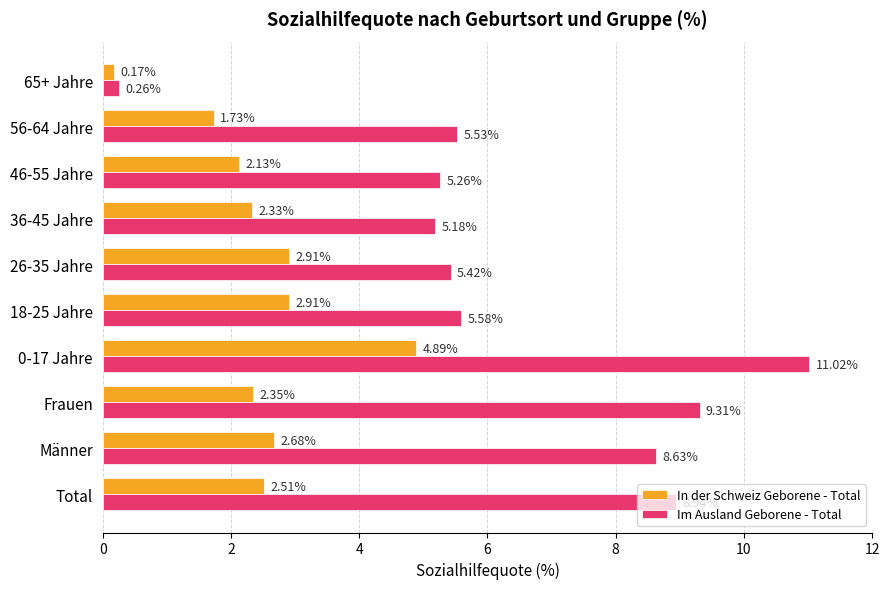

List the series in order of their overall mean, highest first.

Im Ausland Geborene - Total, In der Schweiz Geborene - Total